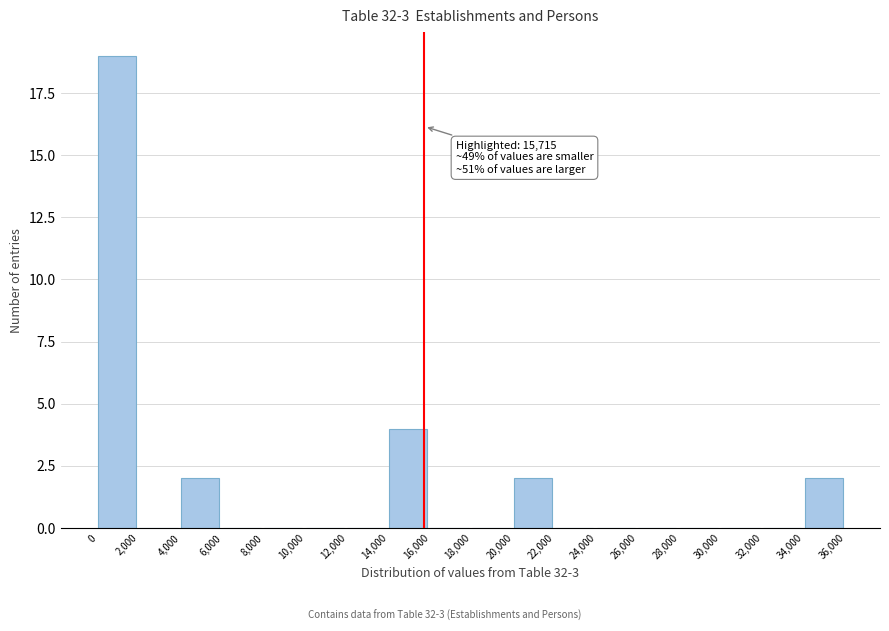

Over which range of the x-axis is the bar tallest?

0 to 2,000